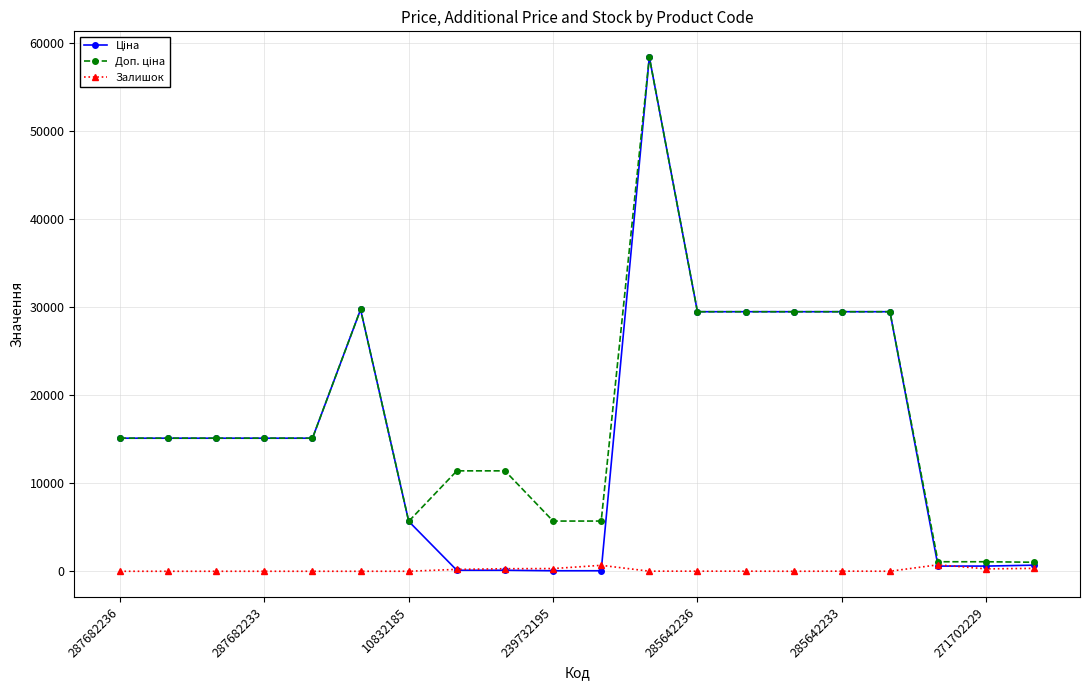

How many series are shown in this chart?

3